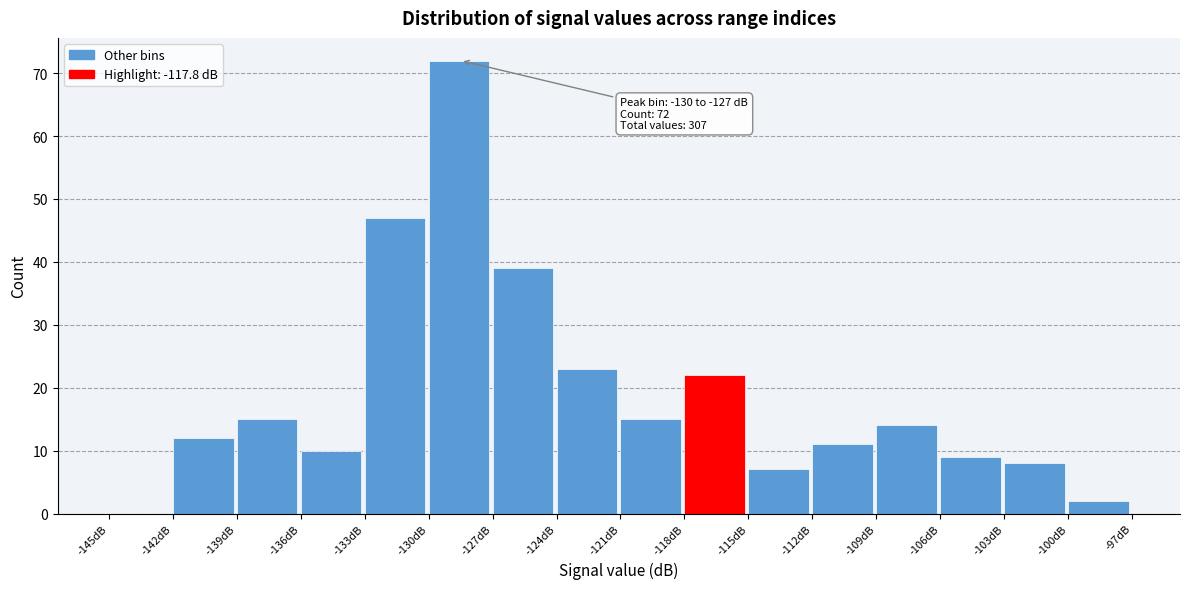

Over which range of the x-axis is the bar tallest?

-130 to -127